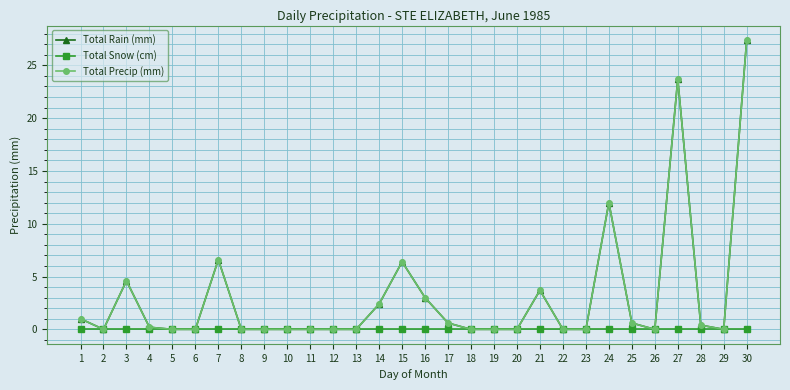

Is this an area chart (filled region under the line)?

No